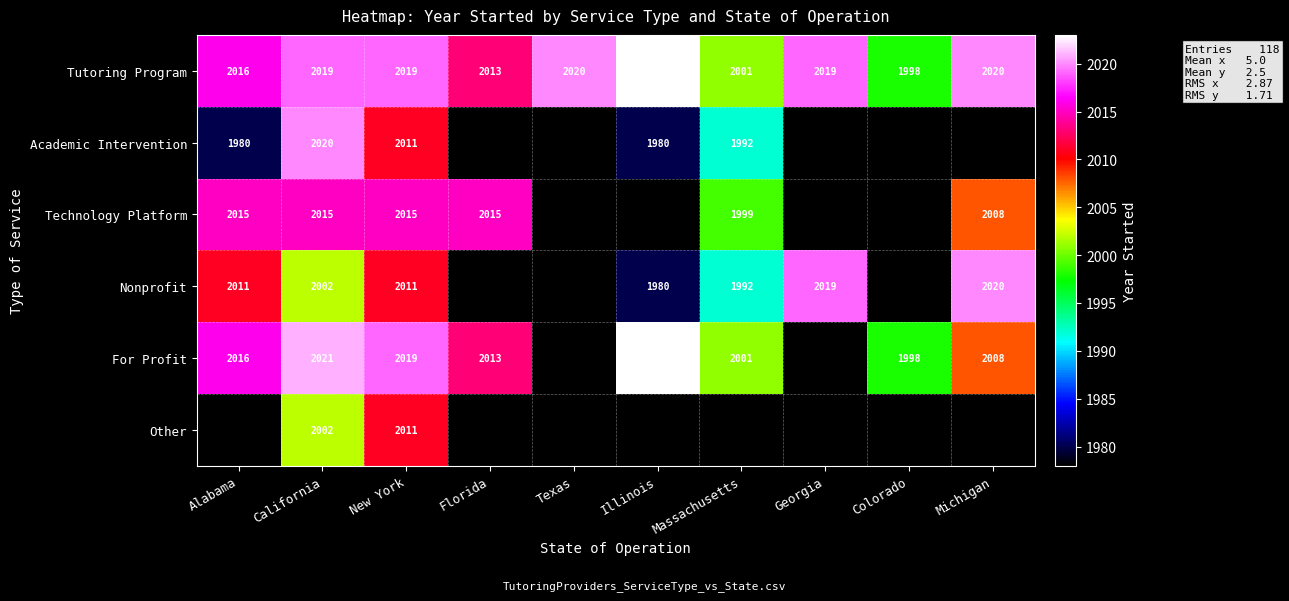

What is the sum of the For Profit values at Alabama and Massachusetts?

4017